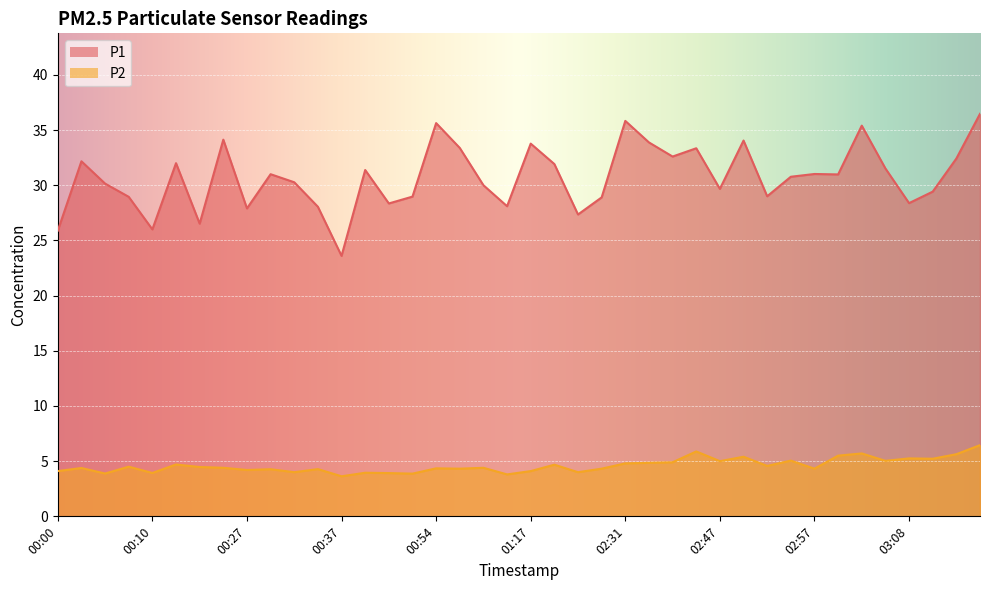

What is the difference between the second highest and minimum values in the P2 series?

2.2